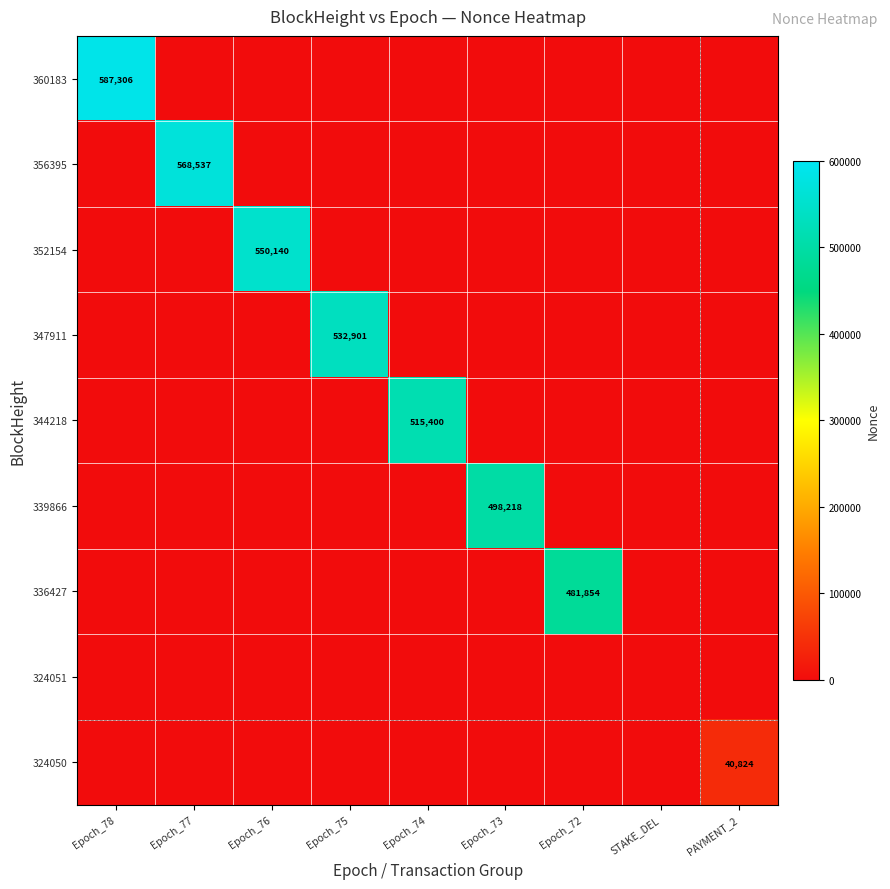

Which label corresponds to the largest value in the chart?

Epoch_78